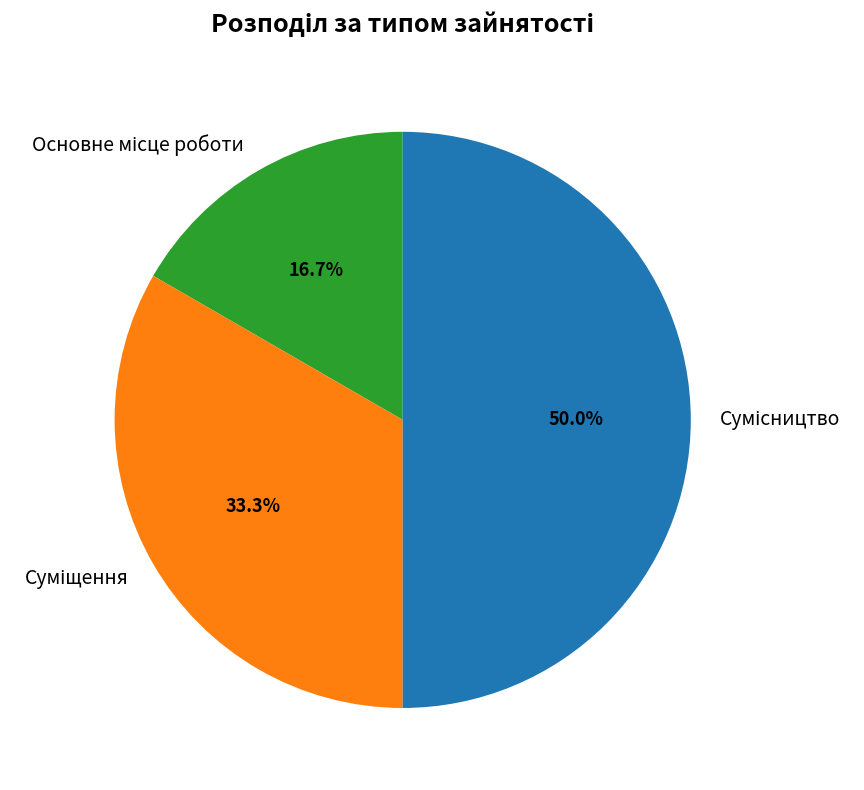

True or false: Суміщення accounts for 43% of the total.

False